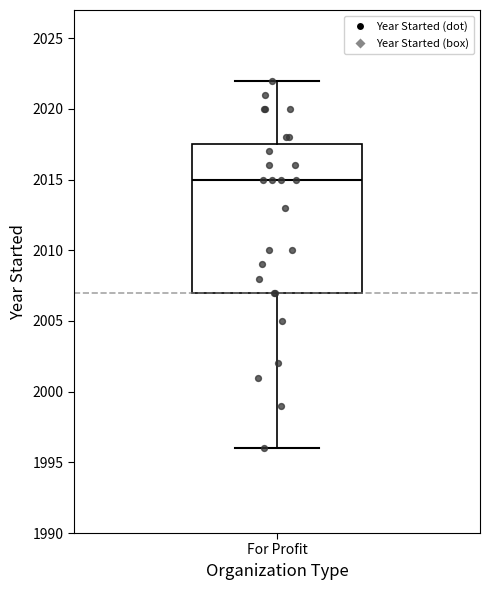

Transcribe this box plot: give where the median line is, the range the box spans, and where the two whiskers end, as read against the y-axis. The values are not printed on the chart, so give them approximately, as read against the axis.

median 2015.0, box 2007.0 to 2017.5, whiskers 1996.0 to 2022.0